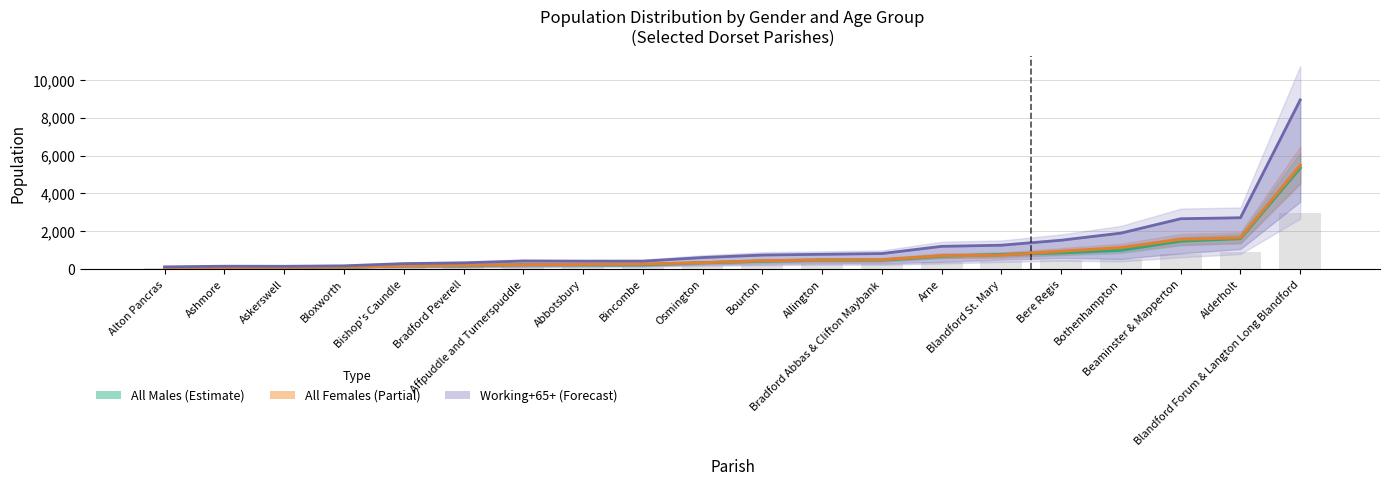

Which category has the highest value in the Working Age + 65+ series?

Blandford Forum & Langton Long Blandford